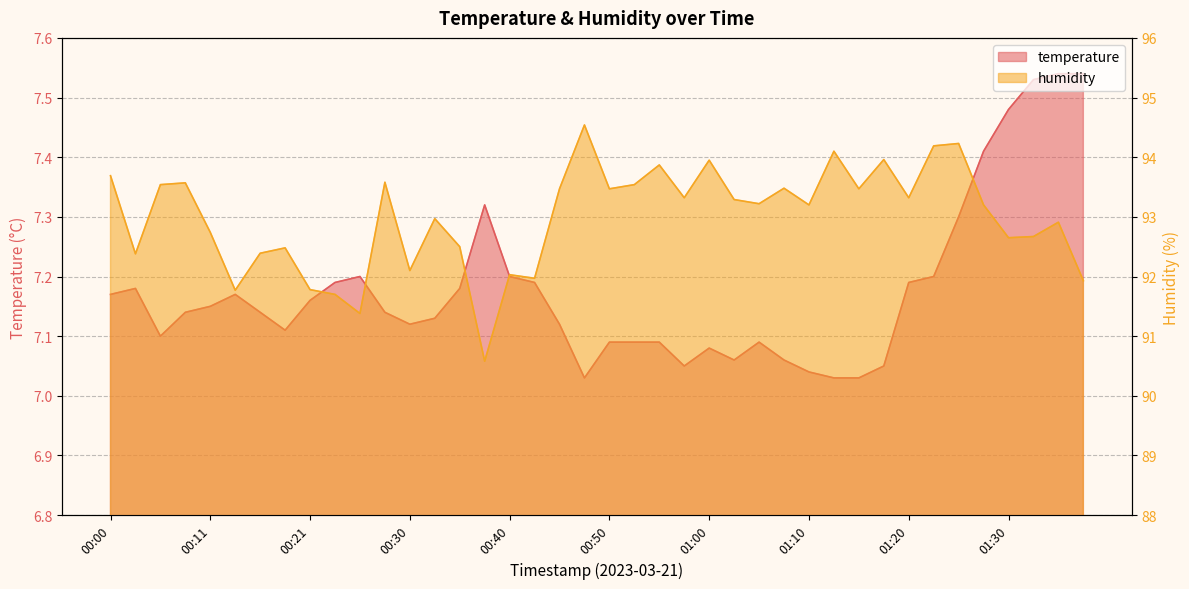

True or false: humidity has a value of 93.0 at 00:33.

True